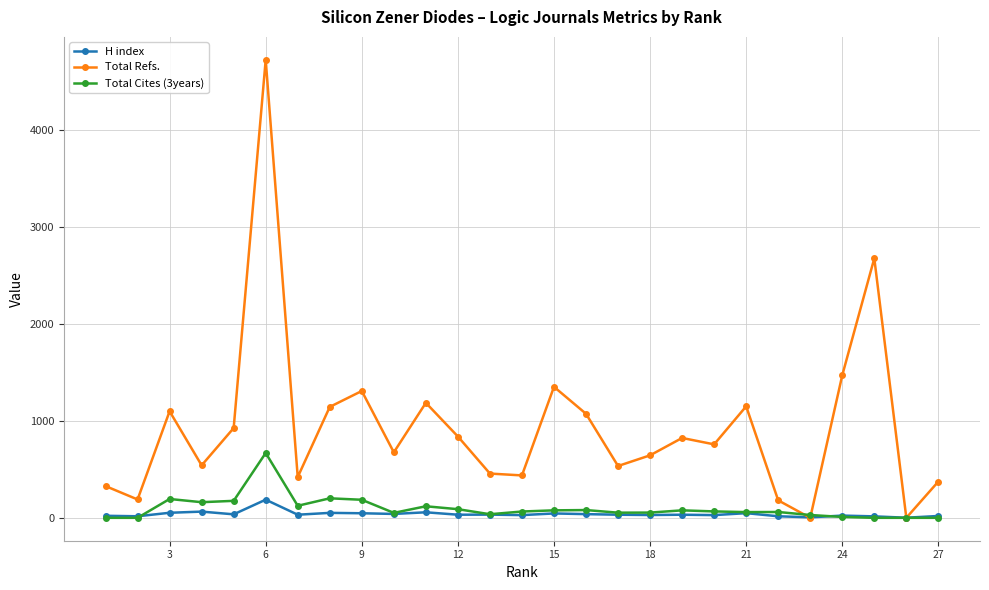

Which series has the largest total across all categories?

Total Refs.